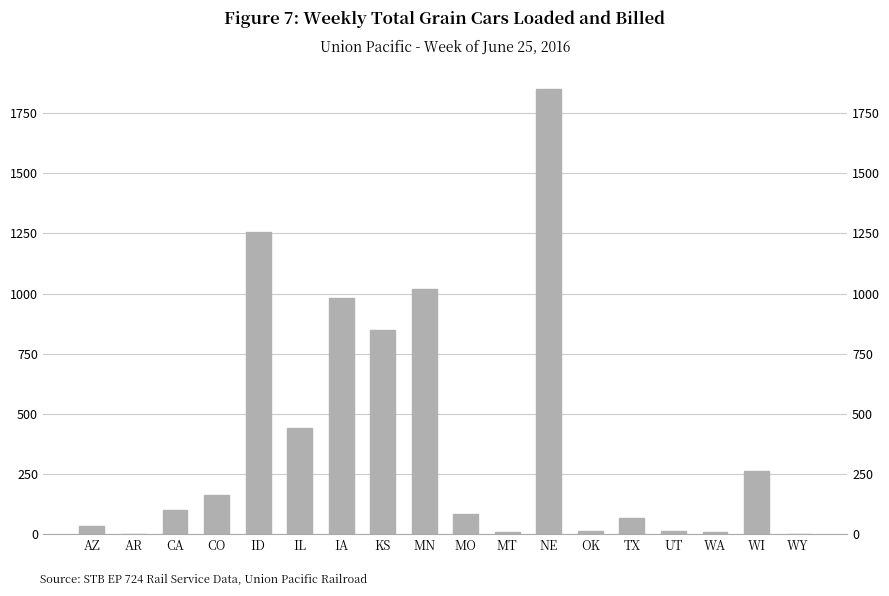

What is the label of the 2nd bar from the left?

AR